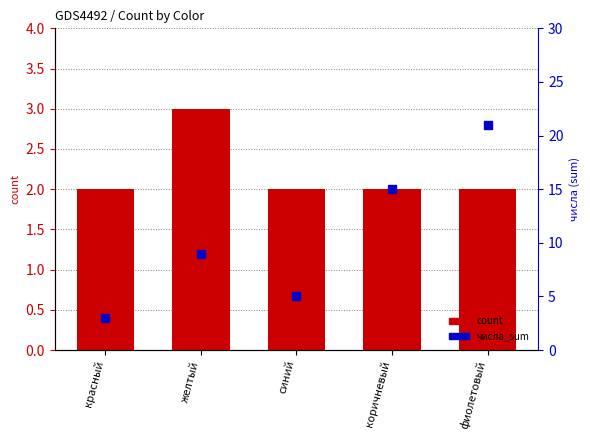

The count series shows 2 at синий. True or false?

True